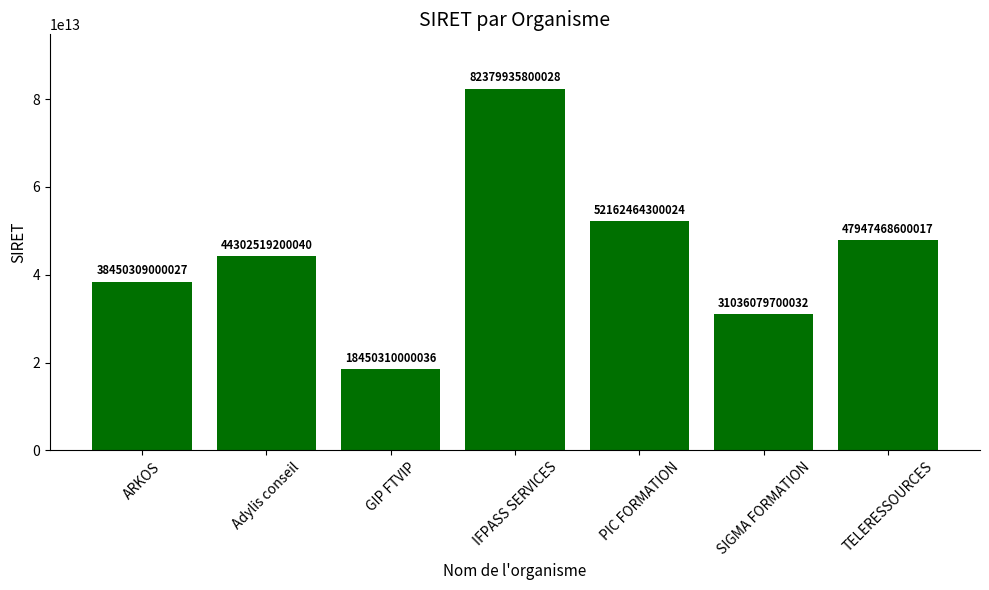

Which has a higher value, Adylis conseil or GIP FTVIP?

Adylis conseil